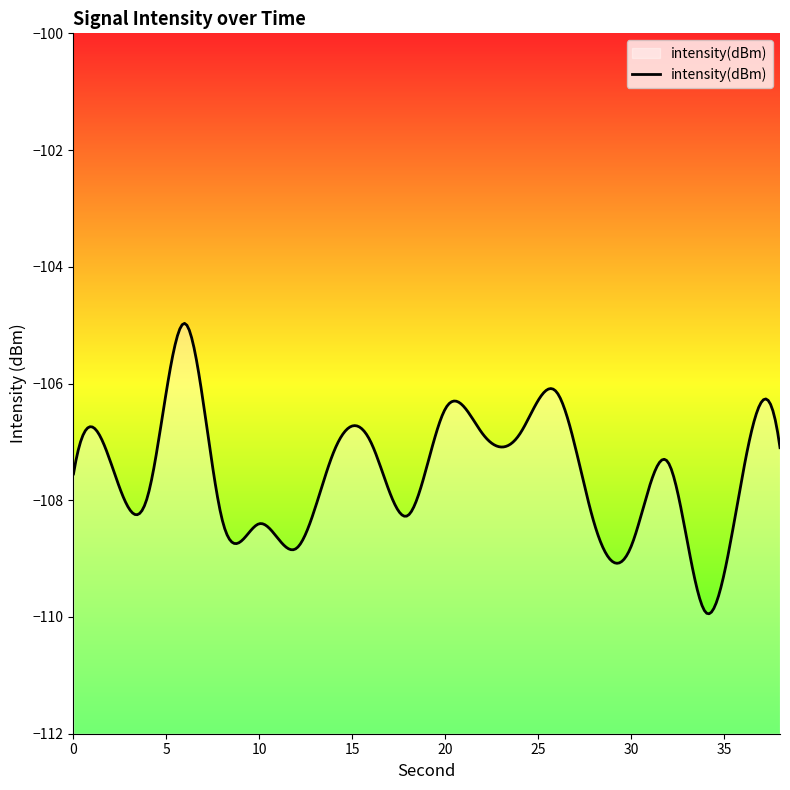

How many data points does each series have?

20